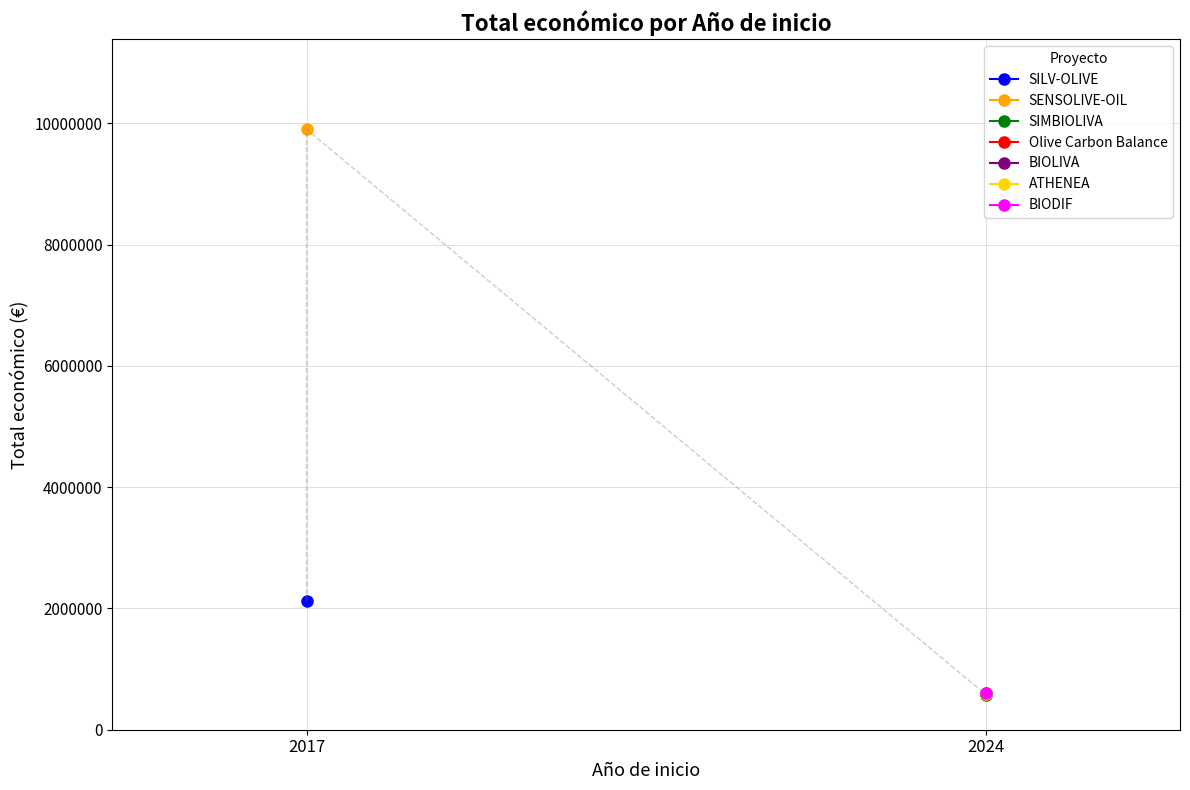

True or false: the data has more than 2 interior local peaks.

False